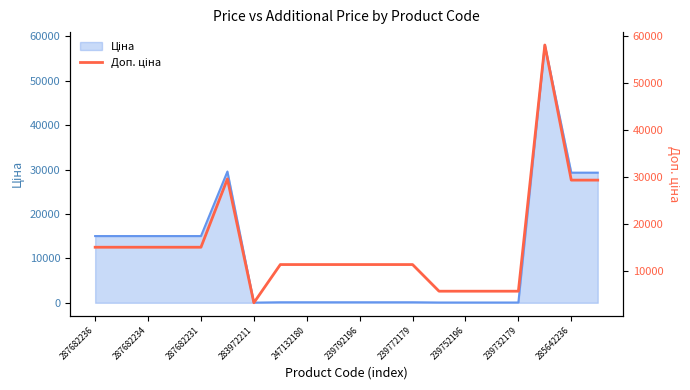

Read the value at 287682234.

15019.2